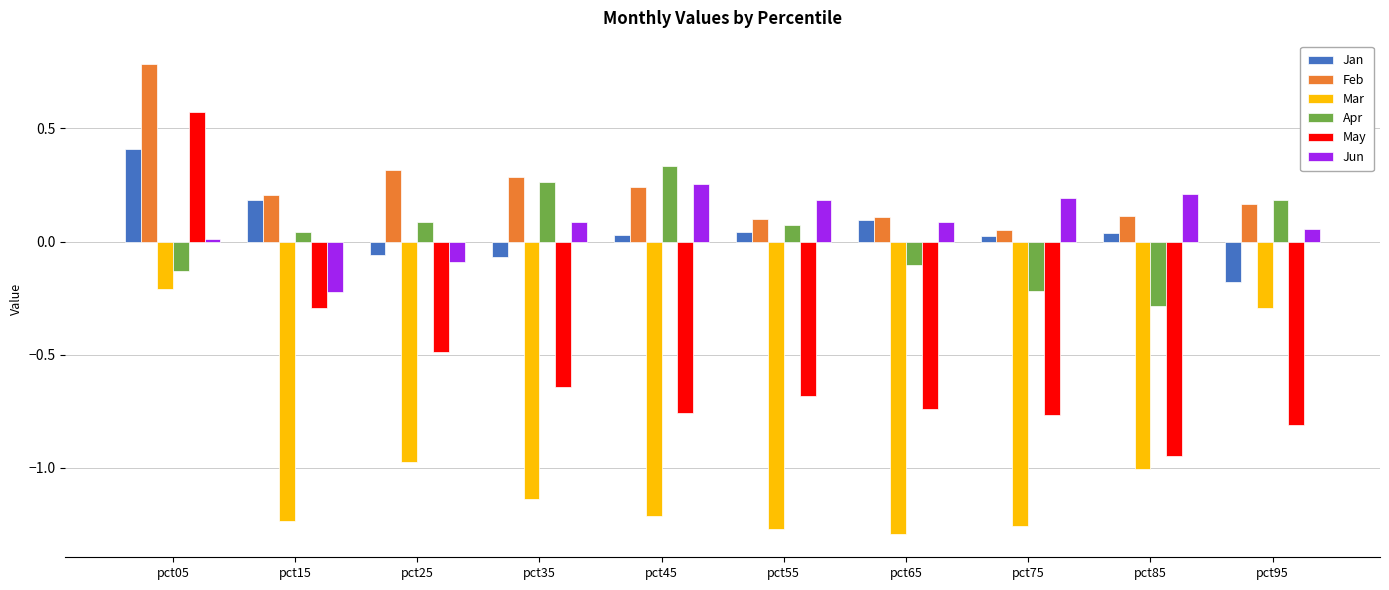

What is the difference between the maximum and minimum values in the Jun series?

0.5